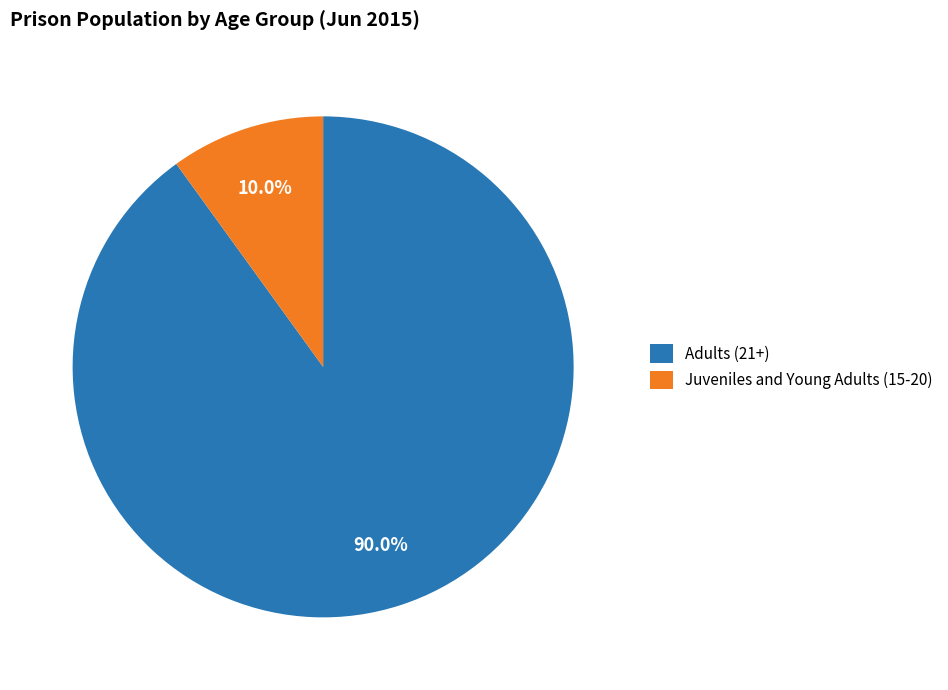

What percentage do Adults (21+) and Juveniles and Young Adults (15-20) together represent?

100.0%